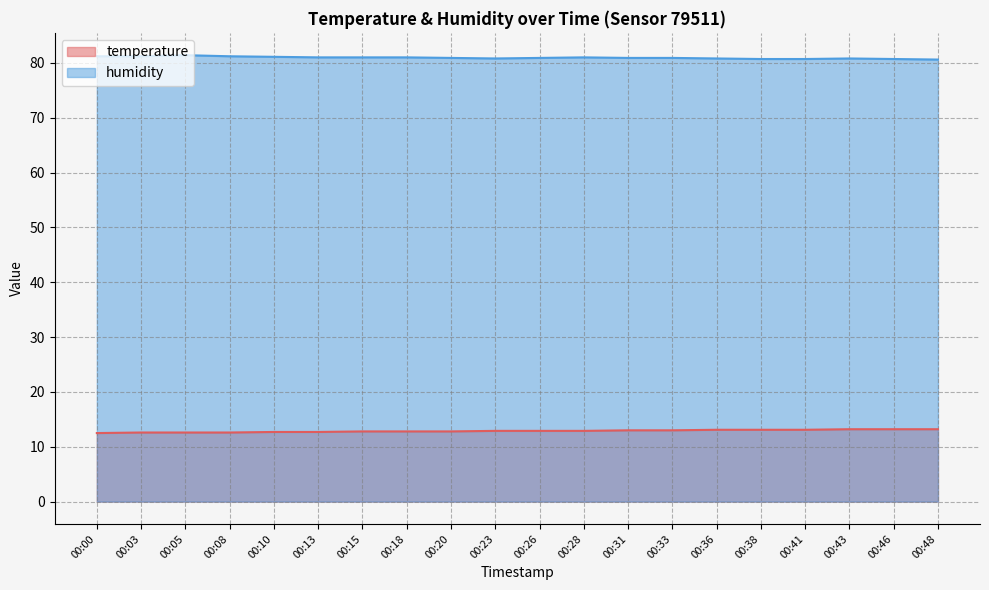

Which series changed the most between 00:13 and 00:36?

temperature